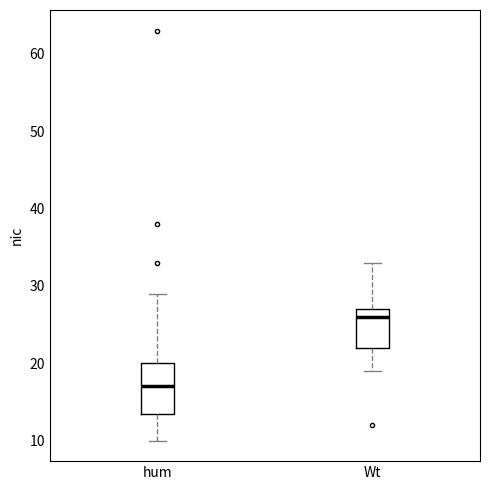

Reading left to right, read every box against the y-axis: the position of its median line, the range the box covers, and the ends of its whiskers. The values are not printed on the chart, so give them approximately, as read against the axis.

hum: median 17, box 14 to 20, whiskers 10 to 29
Wt: median 26, box 22 to 27, whiskers 19 to 33